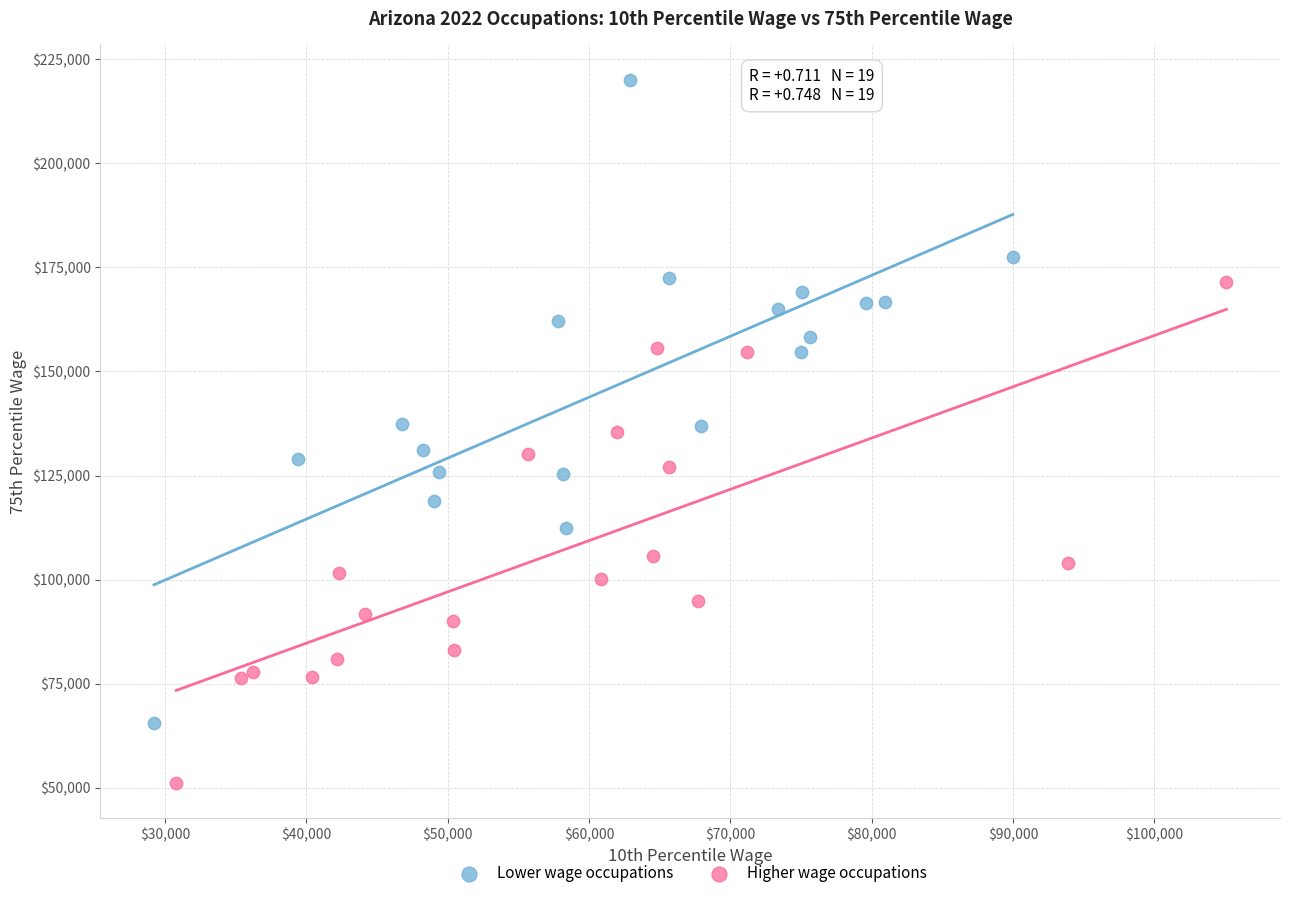

Which series contains the lowest Y value?

Higher wage occupations